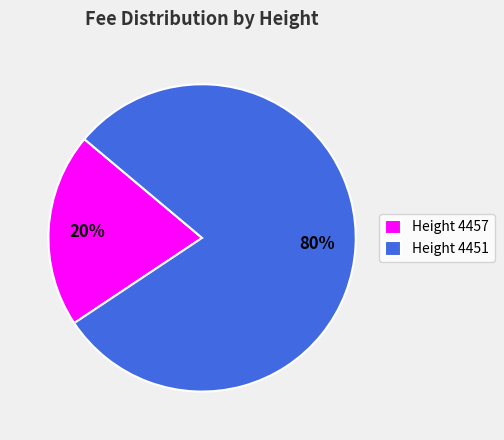

Between Height 4451 and Height 4457, which is larger?

Height 4451